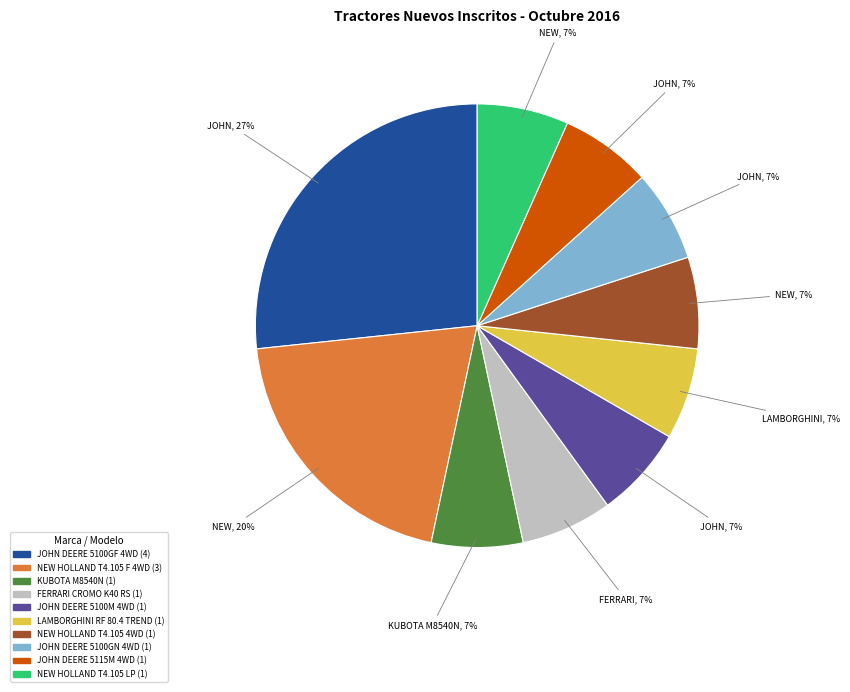

Do NEW HOLLAND T4.105 LP and JOHN DEERE 5100GN 4WD together represent more than half of the pie?

No